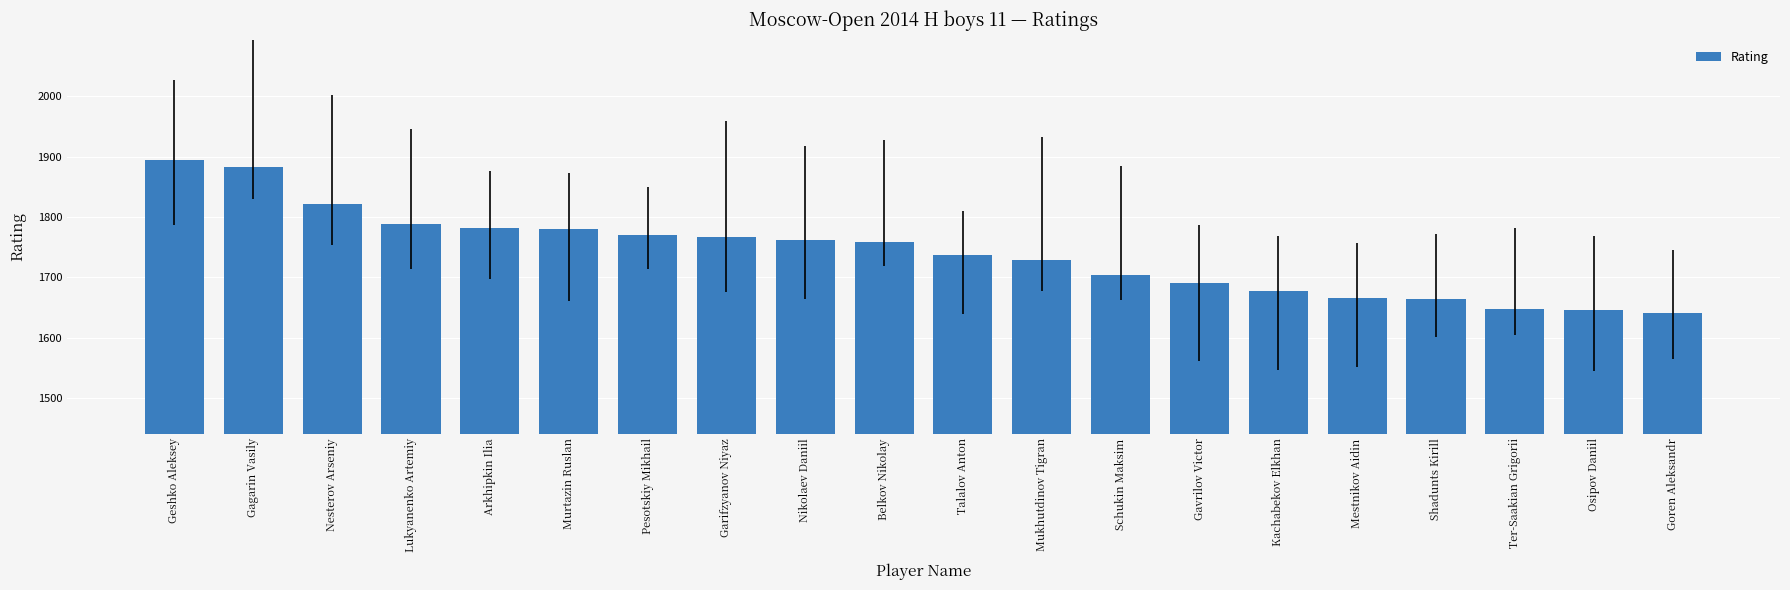

The chart shows a value of 1780 at Murtazin Ruslan. True or false?

True